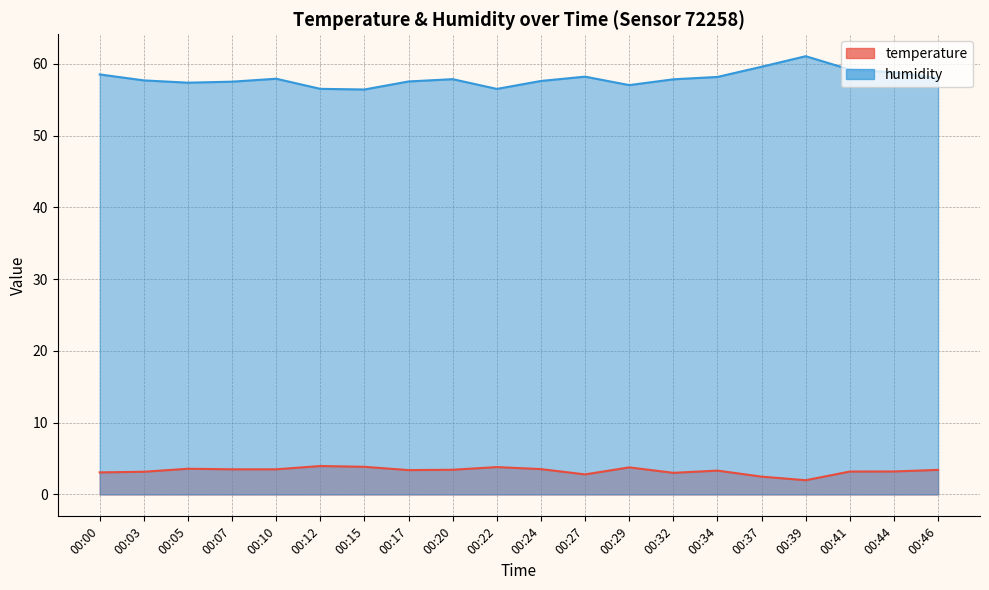

How many lines are shown in the chart?

2